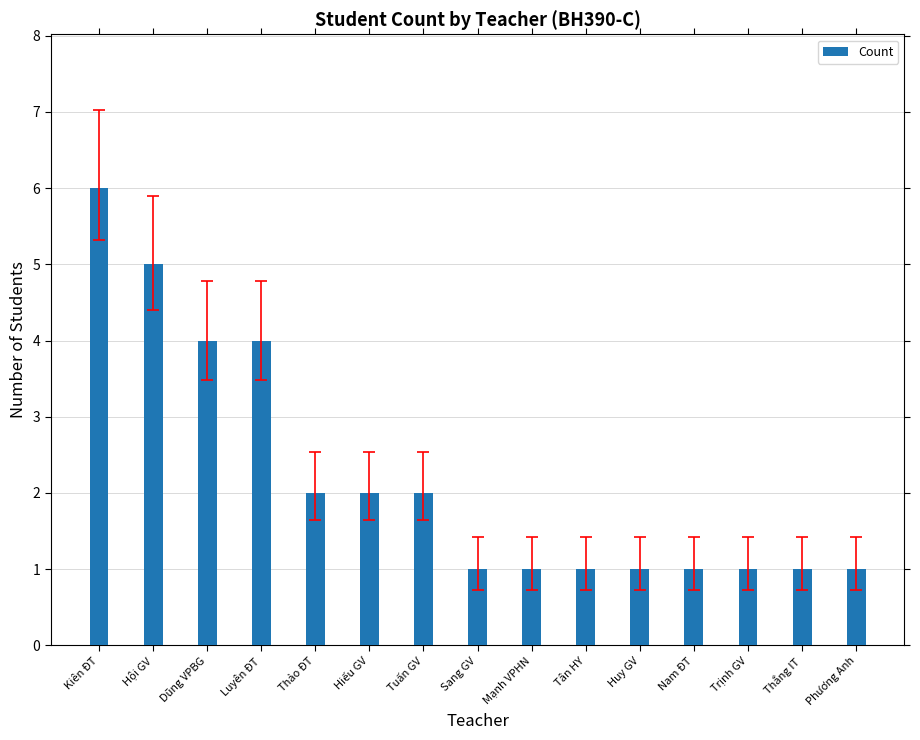

What position from the left is Nam ĐT?

12